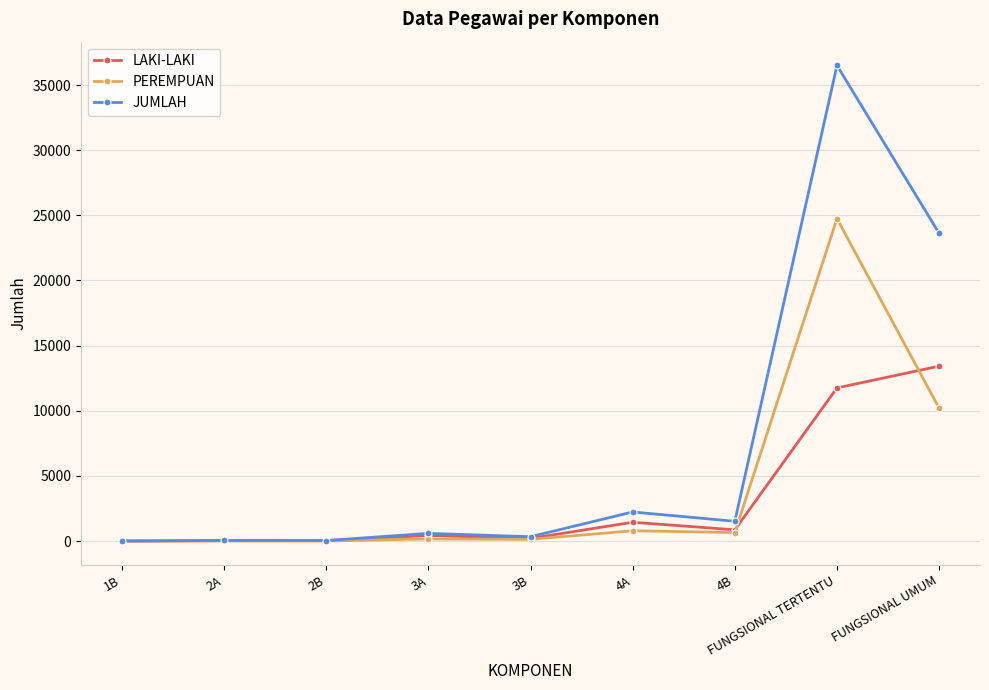

Which series has the largest total across all categories?

JUMLAH